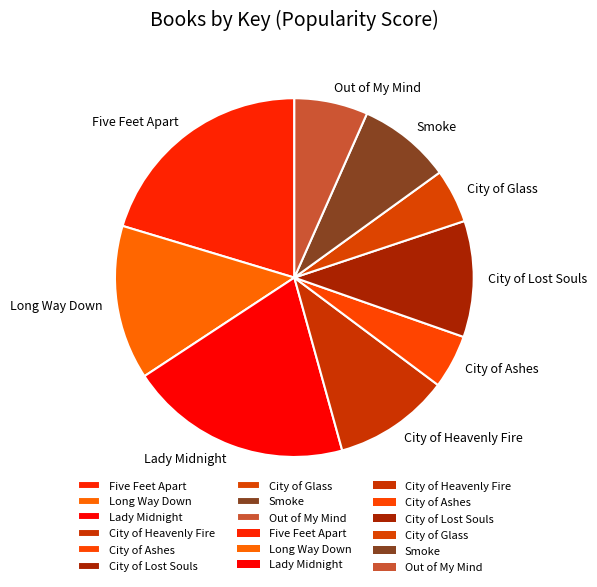

Approximately how many times larger is the value at Smoke compared to Out of My Mind?

1.3